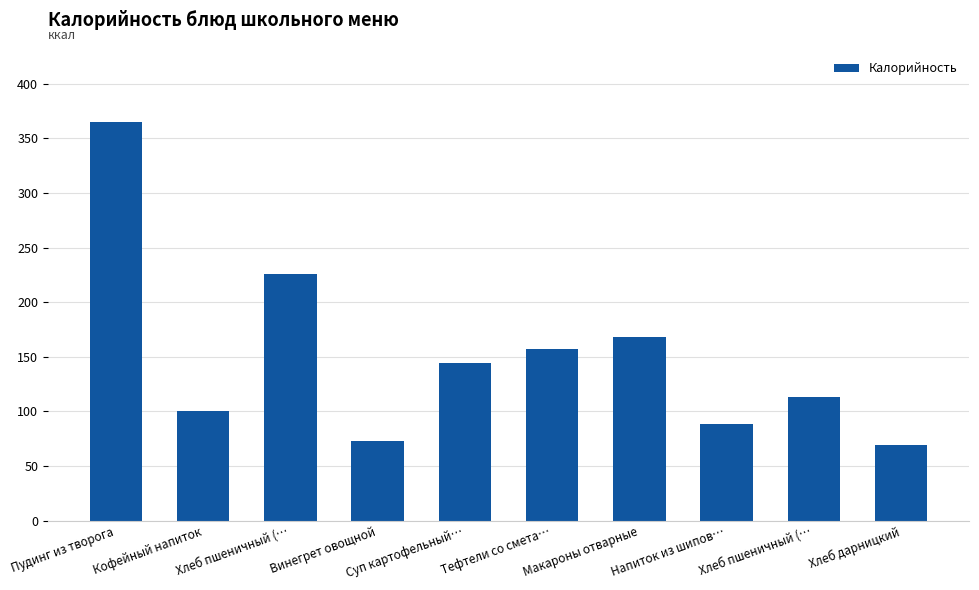

At which label is the value closest to 216?

Хлеб пшеничный (…